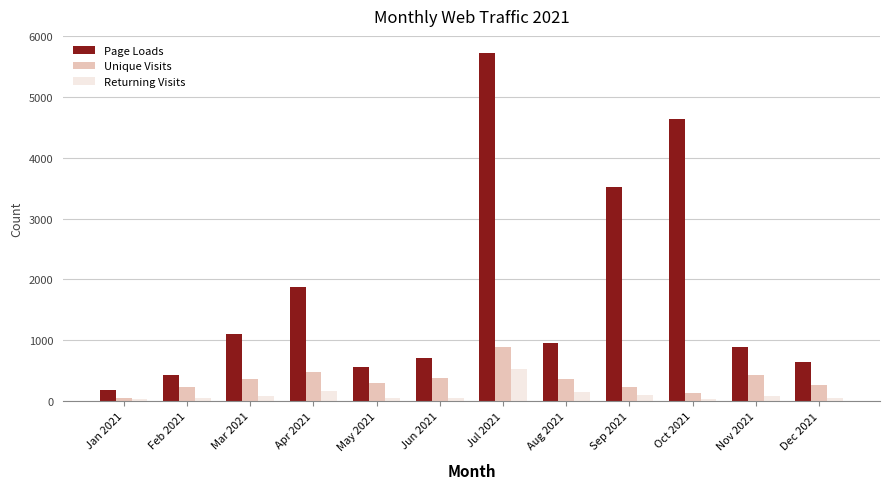

What is the value of the Page Loads bar at the 11th from the left?

885